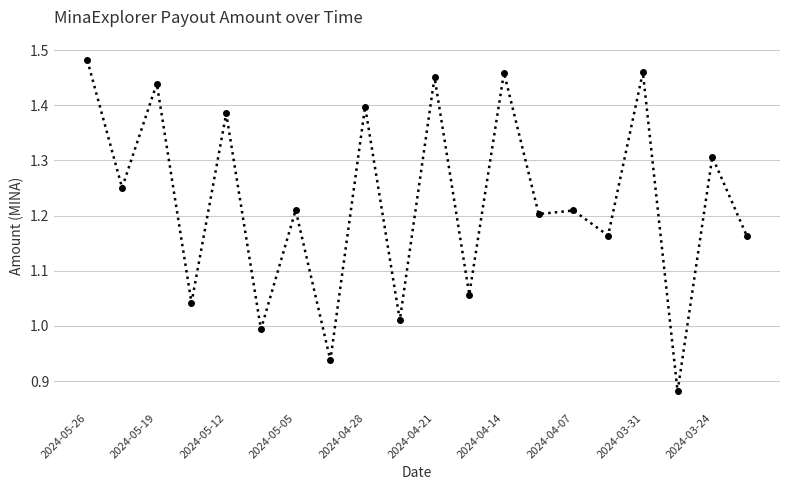

What is the sum of all values?

24.5